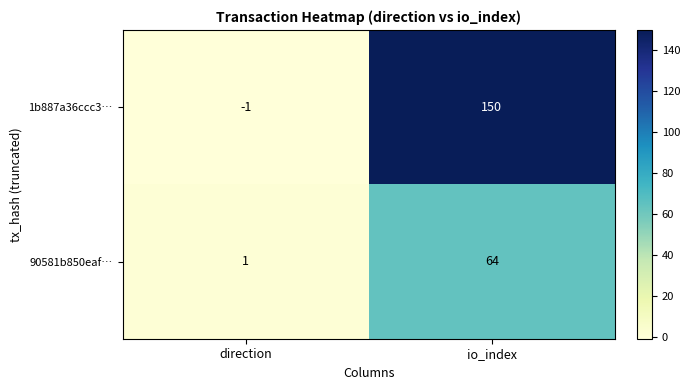

Is it true that 1b887a36ccc3… equals 41 at io_index?

False